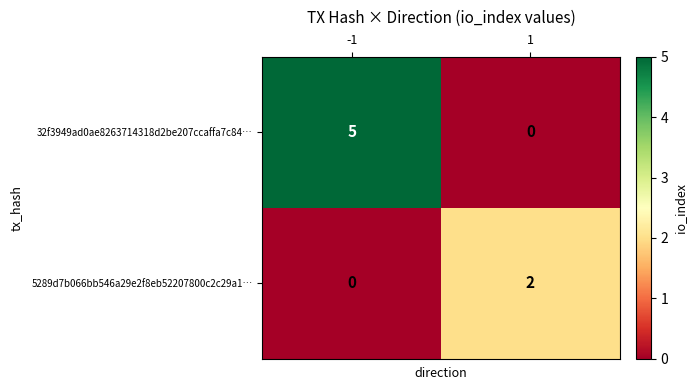

Between -1 and 1, which series saw the biggest shift?

32f3949ad0ae8263714318d2be207ccaffa7c84…